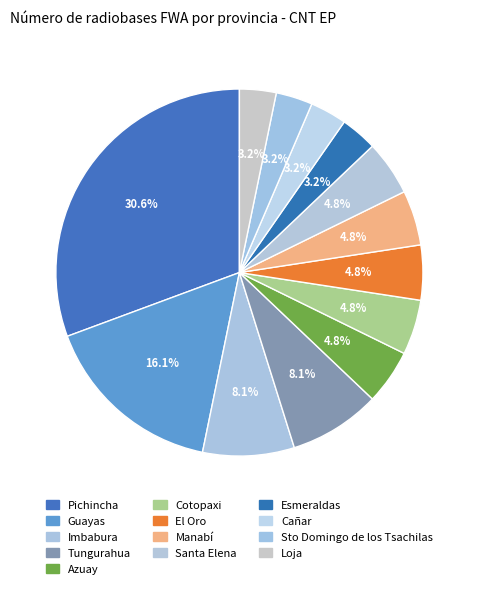

How many slices are in this pie chart?

13